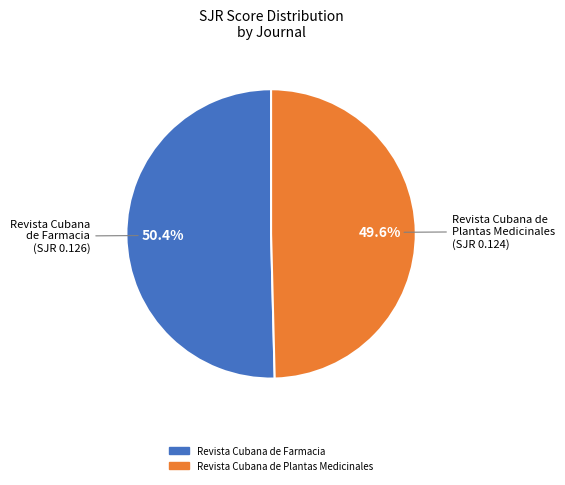

To the nearest percent, what portion does Revista Cubana de Farmacia represent?

50%